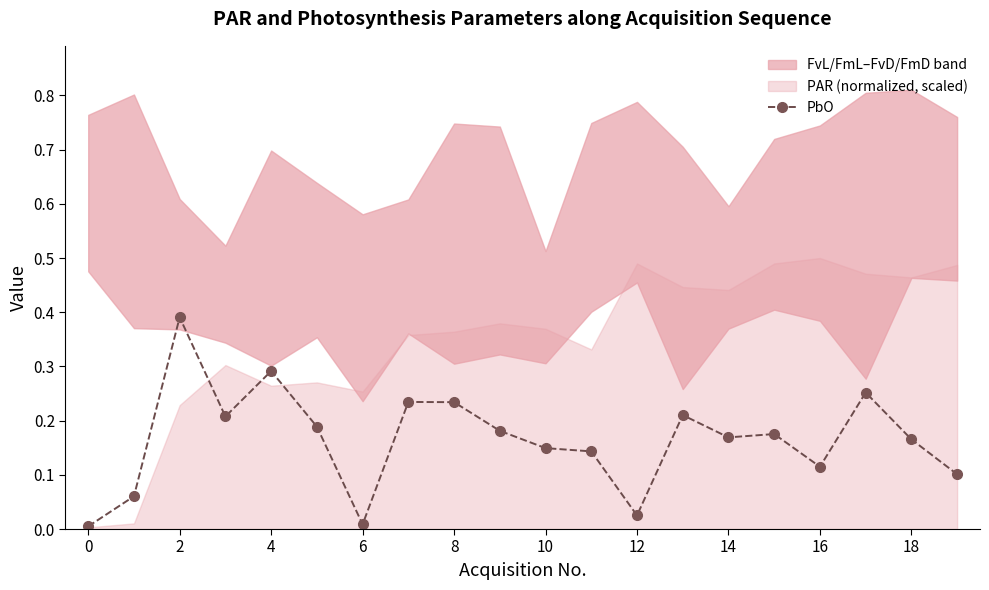

Where is the first local maximum for PbO?

2